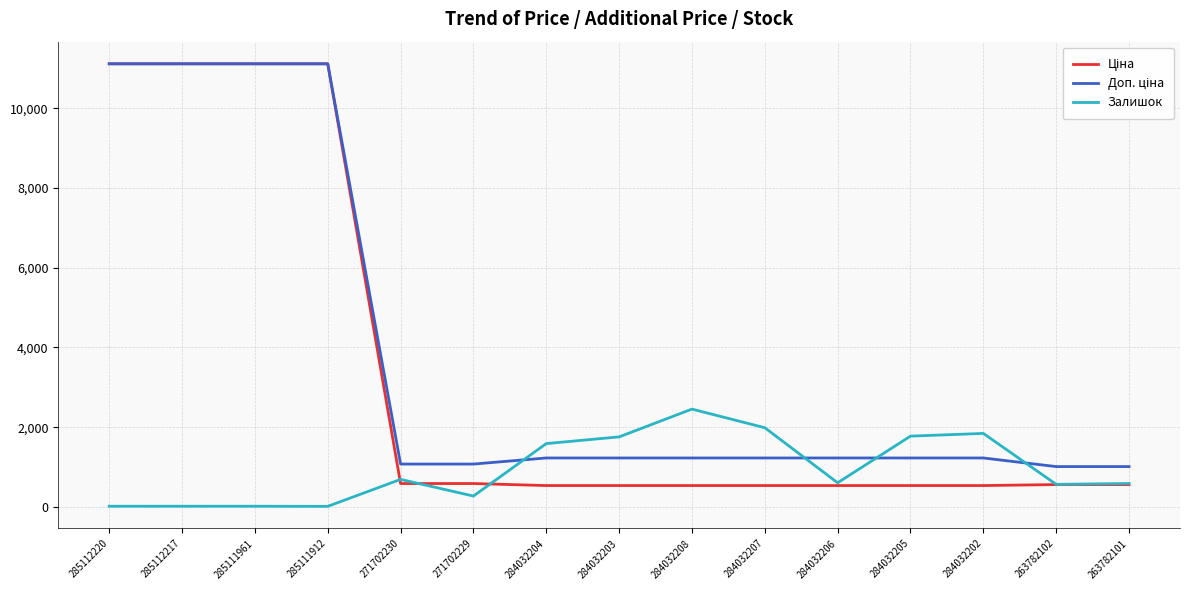

The value of Залишок at 263782101 is 587.0. True or false?

True